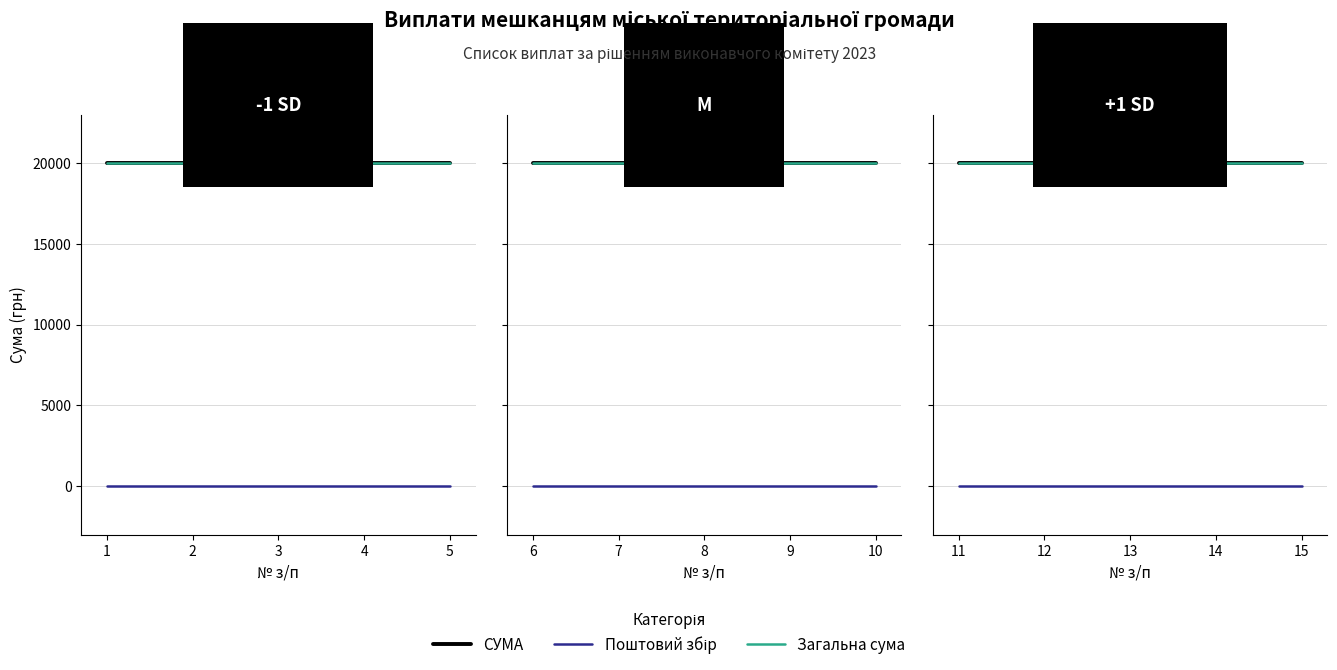

What is the highest value of the Загальна сума series?

20000